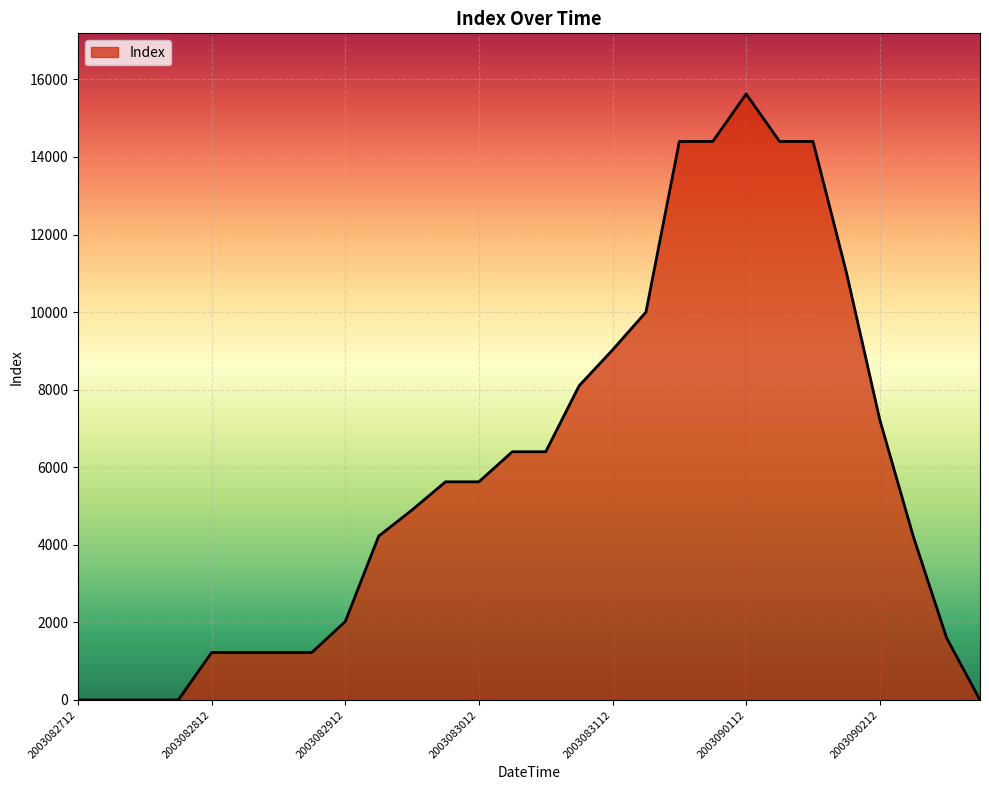

What is the maximum value shown in the chart?

15625